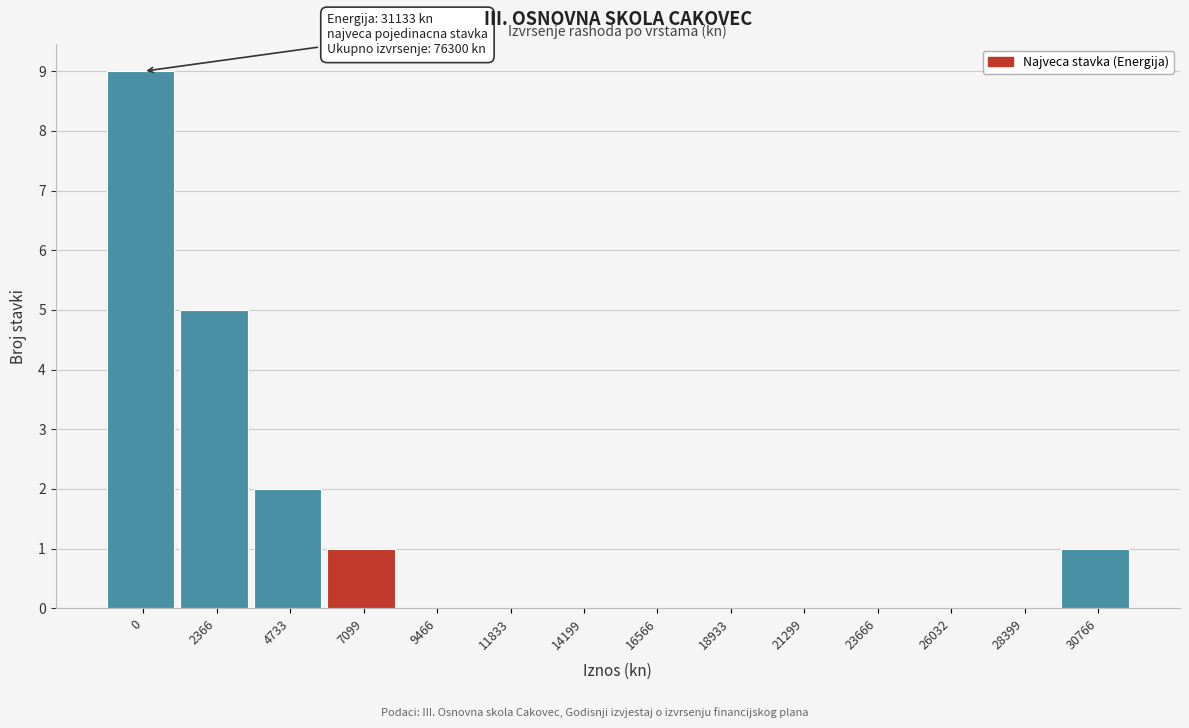

Reading left to right, list all the values displayed in this chart.

0=9	2366=5	4733=2	7099=1	9466=0	11833=0	14199=0	16566=0	18933=0	21299=0	23666=0	26032=0	28399=0	30766=1